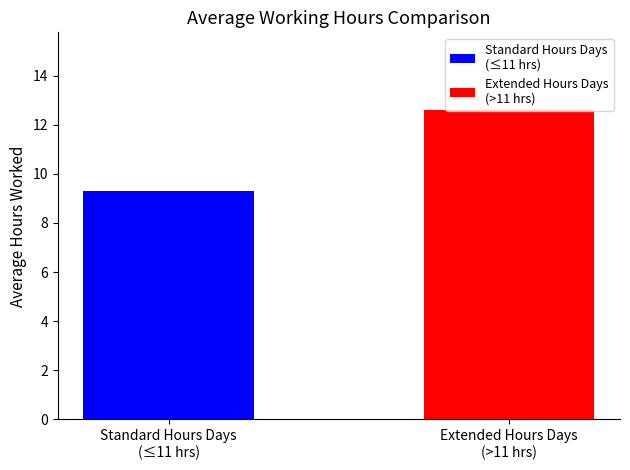

What is the greatest value displayed?

12.6